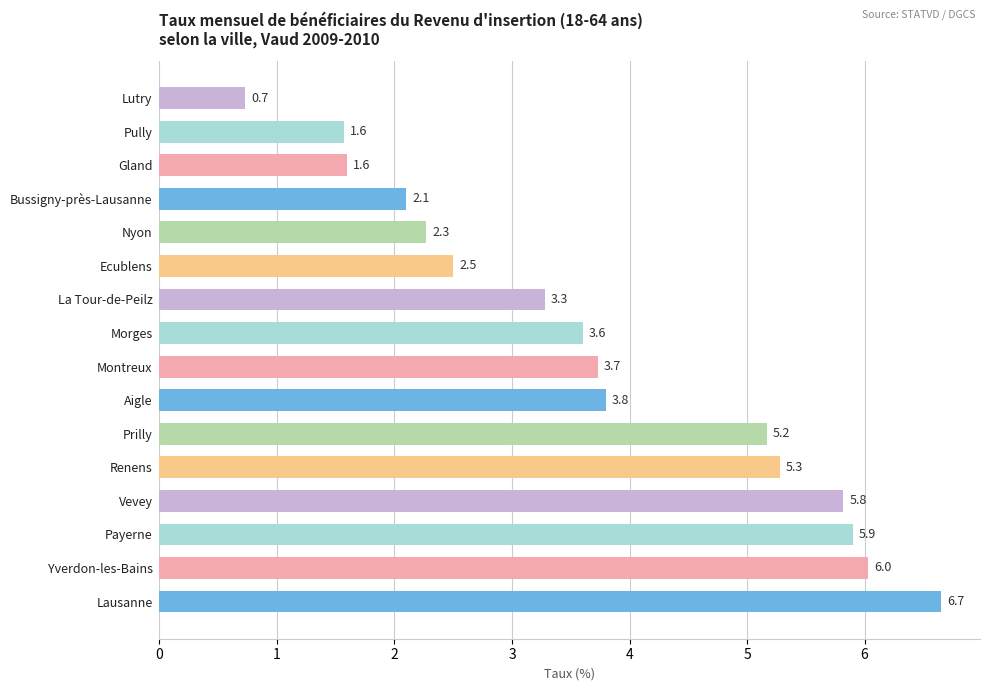

What is the maximum value shown in the chart?

6.7